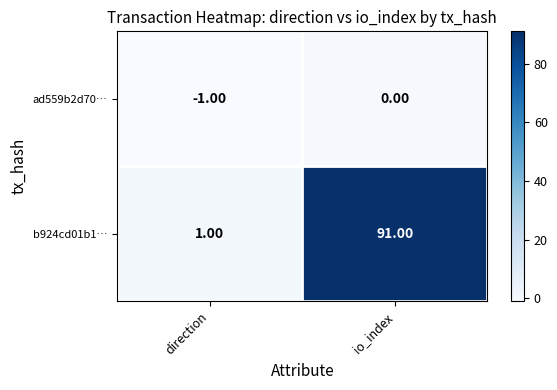

At direction, list the series in order from smallest to largest.

ad559b2d70…, b924cd01b1…